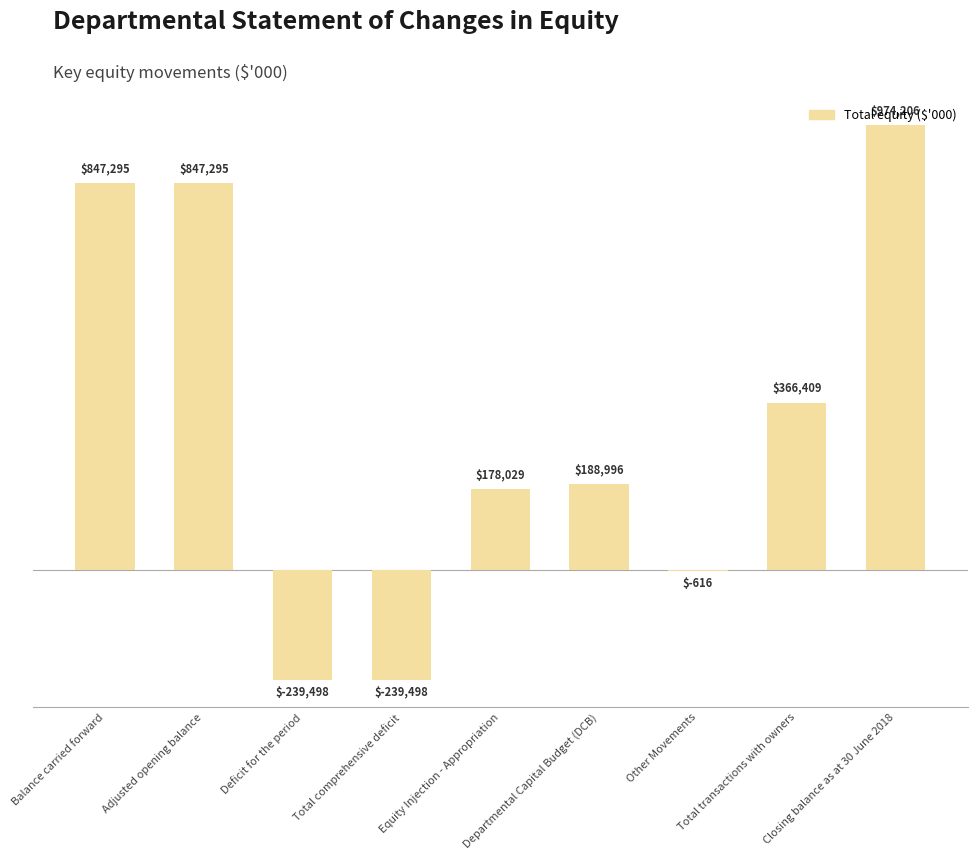

True or false: the data shows 1544730 at Closing balance as at 30 June 2018.

False